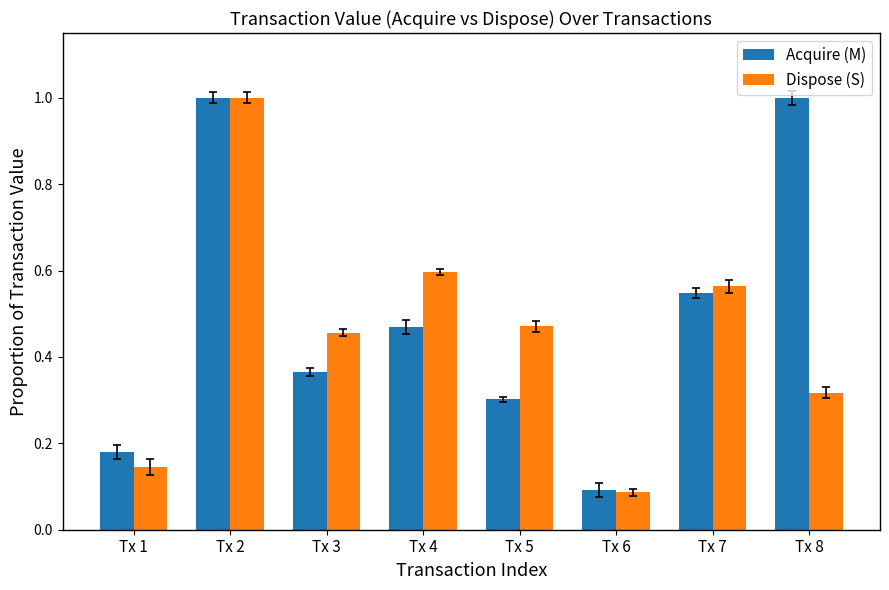

What is the value of the Acquire (M) bar at the 3rd from the left?

0.4